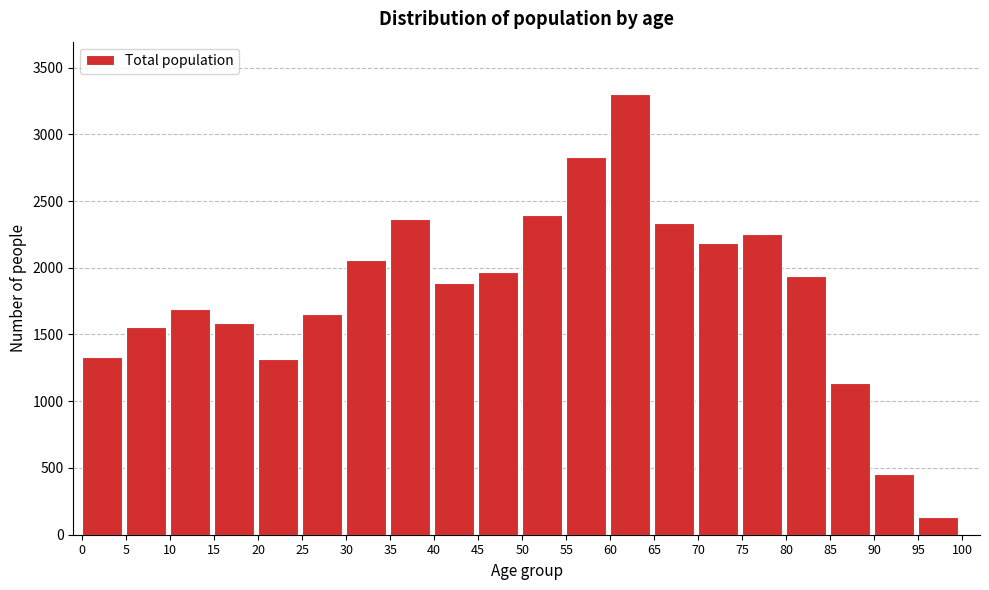

Reading right to left, what are all the values shown in this chart?

134	452	1133	1941	2256	2187	2337	3298	2828	2396	1970	1884	2362	2056	1652	1316	1588	1692	1557	1331